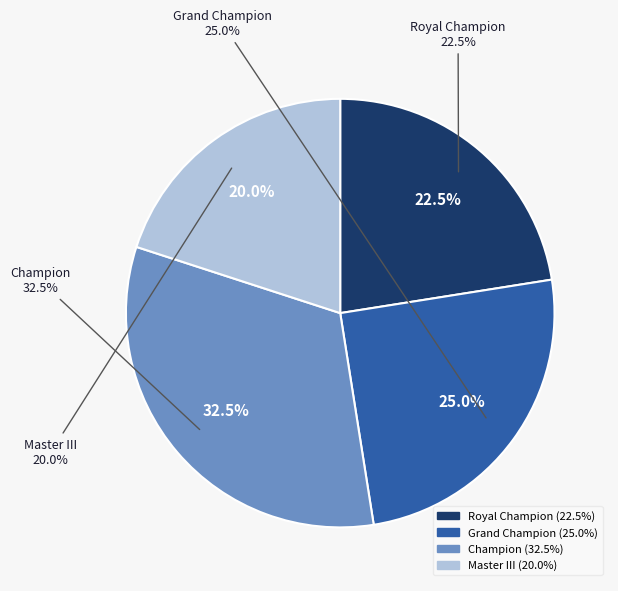

Is Master III the majority of the pie?

No